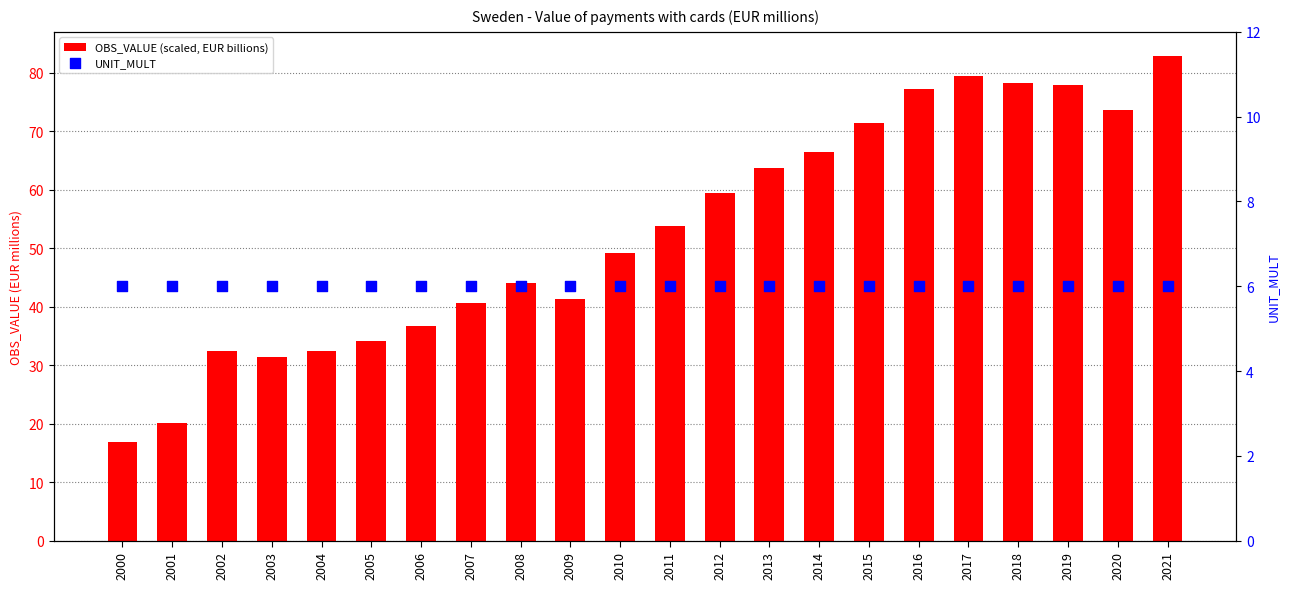

Which series has the largest total across all categories?

OBS_VALUE (scaled, EUR billions)